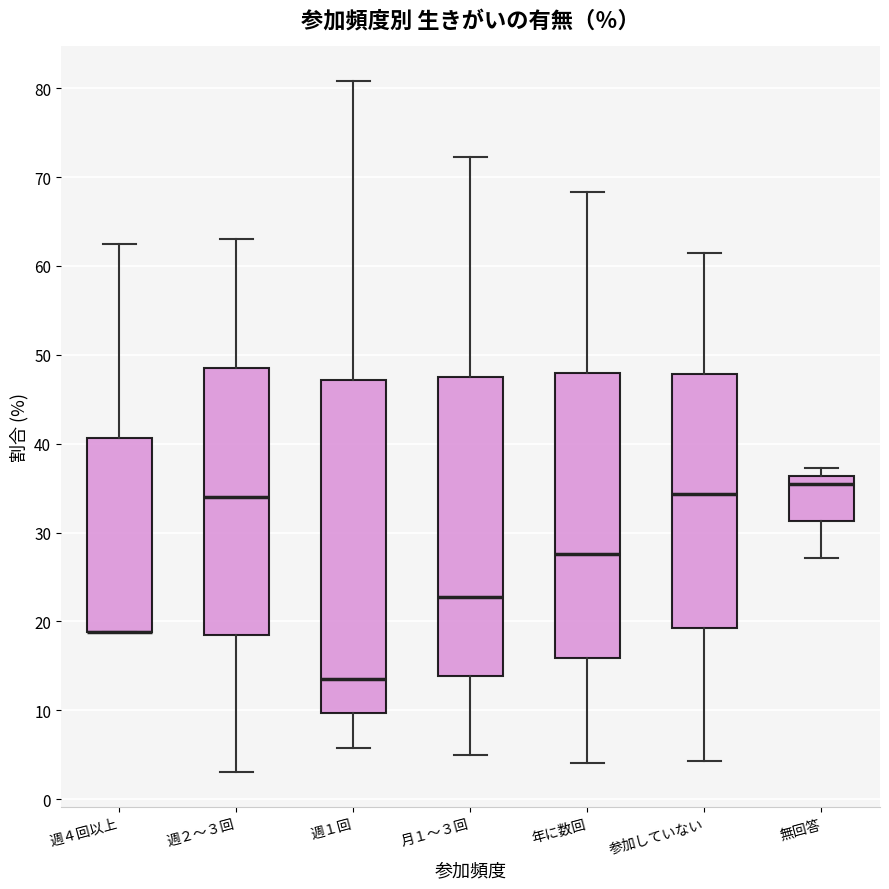

Which box is the tallest, from its lower edge to its upper edge?

週１回